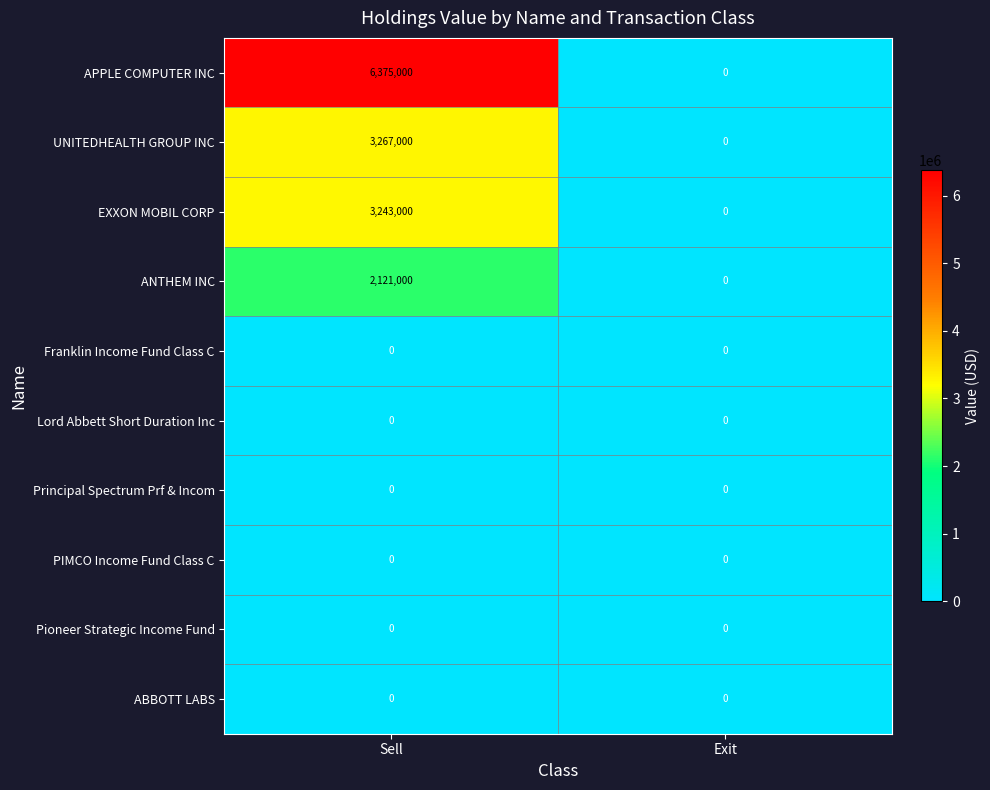

Which series has the largest total across all categories?

APPLE COMPUTER INC